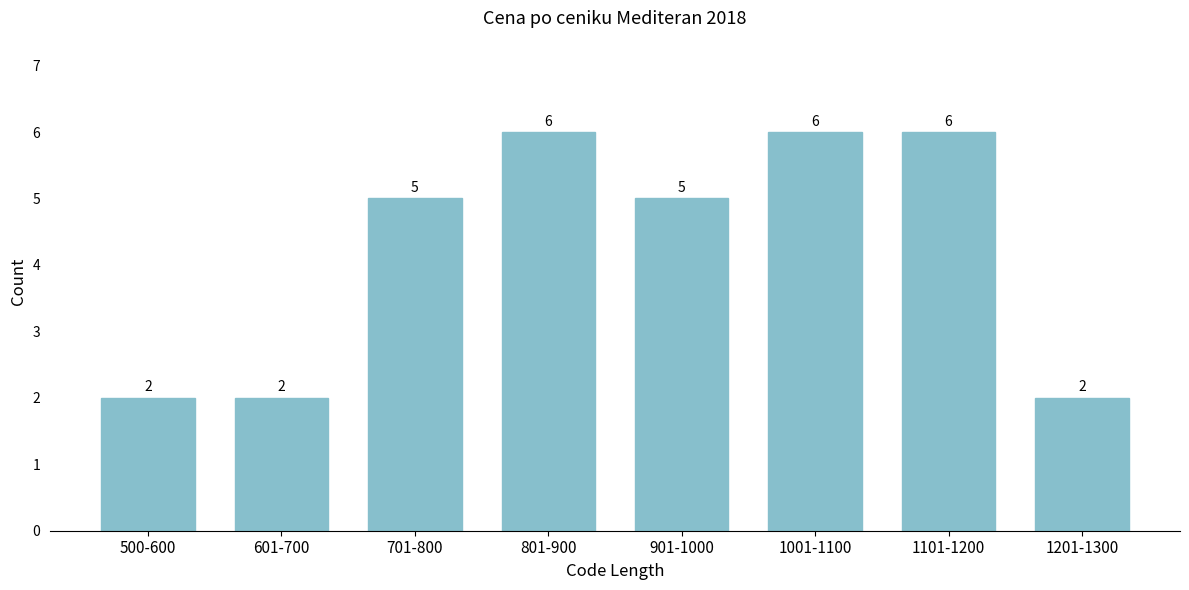

Reading left to right, list all the values displayed in this chart.

2	2	5	6	5	6	6	2